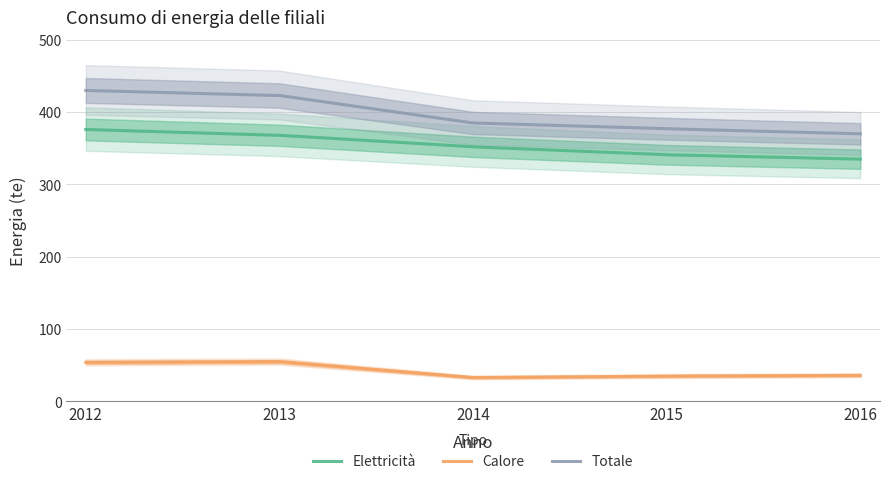

Rank the categories by Totale value from lowest to highest.

2016, 2015, 2014, 2013, 2012